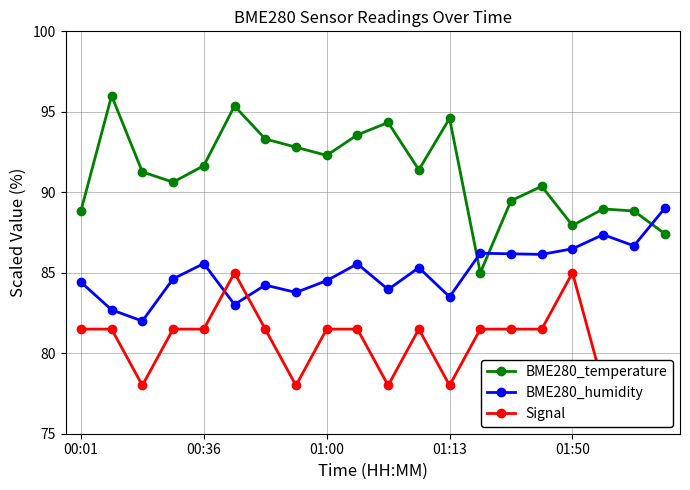

Does the chart have visible grid lines?

Yes